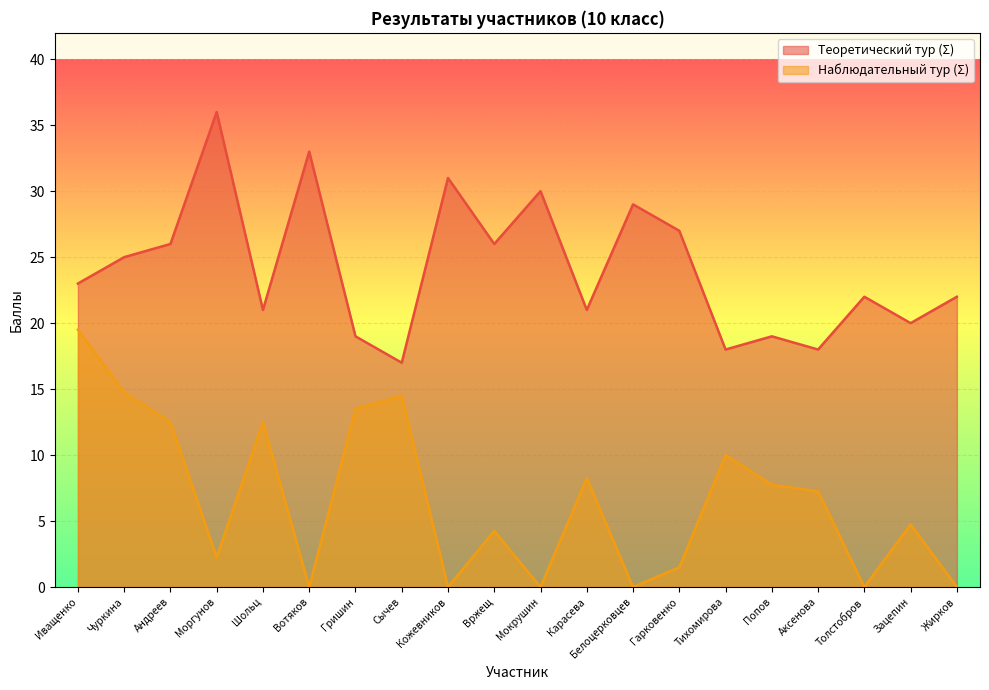

True or false: Теоретический тур (Σ) and Наблюдательный тур (Σ) cross at least once.

False